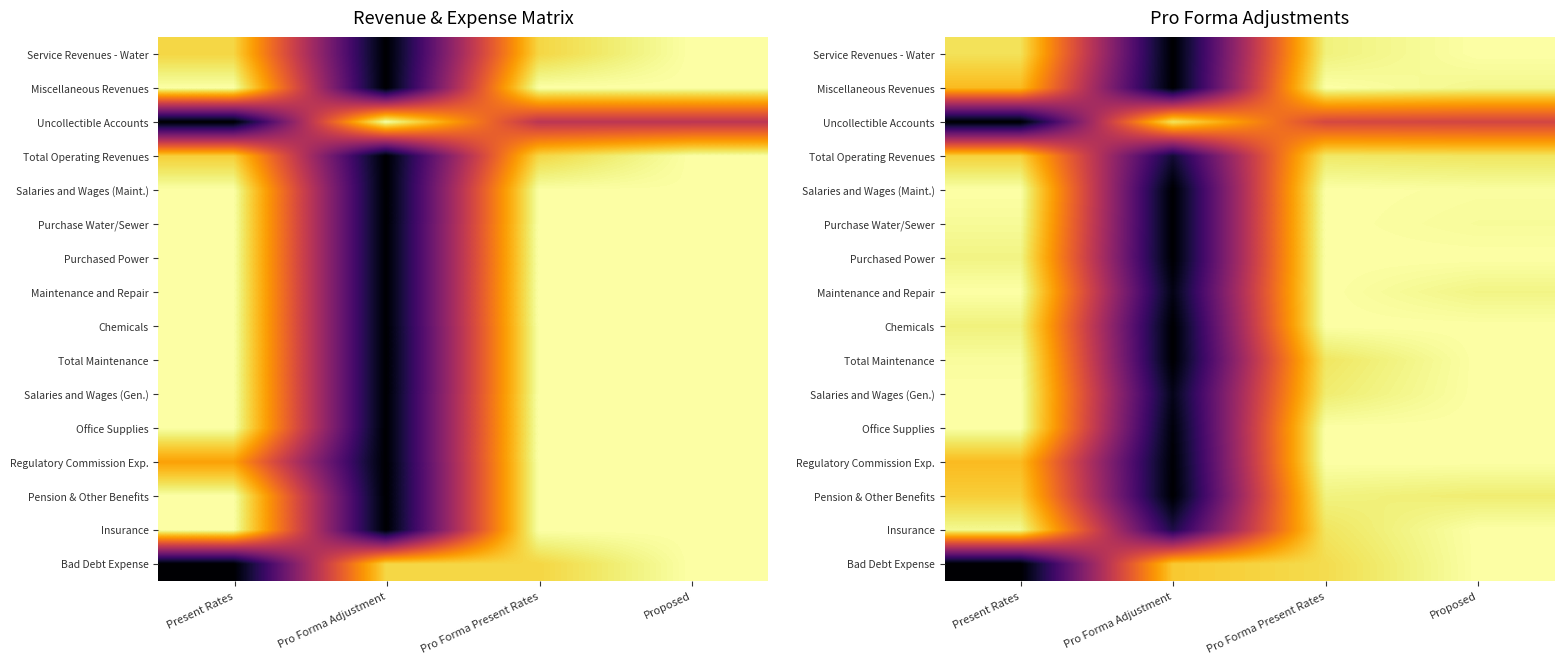

What is the sum of the Maintenance and Repair values at Pro Forma Adjustment and Proposed?

1.0